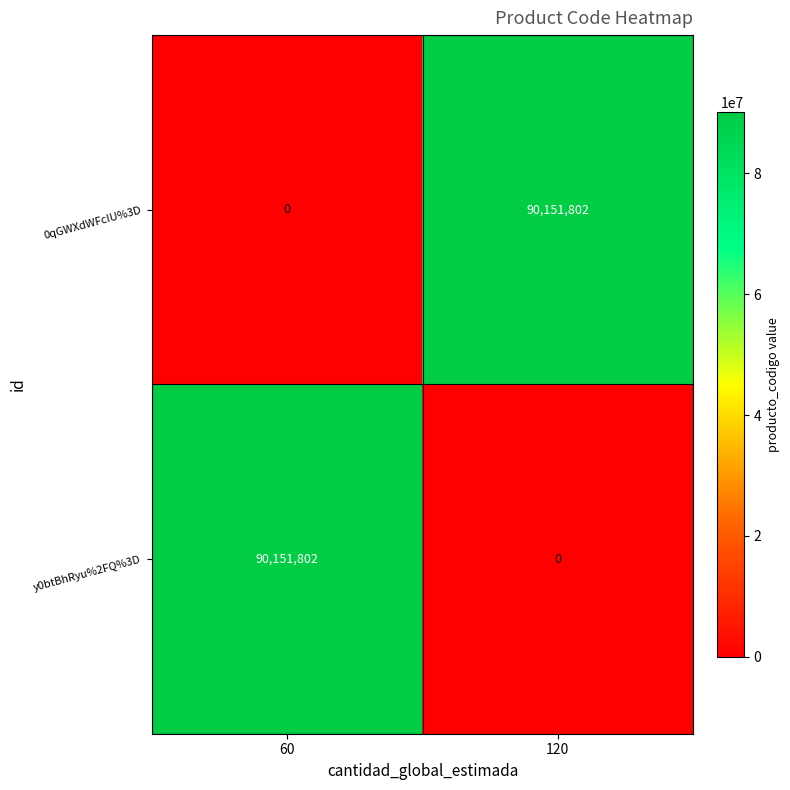

What is the spread (max minus min) of values at 120?

90151802